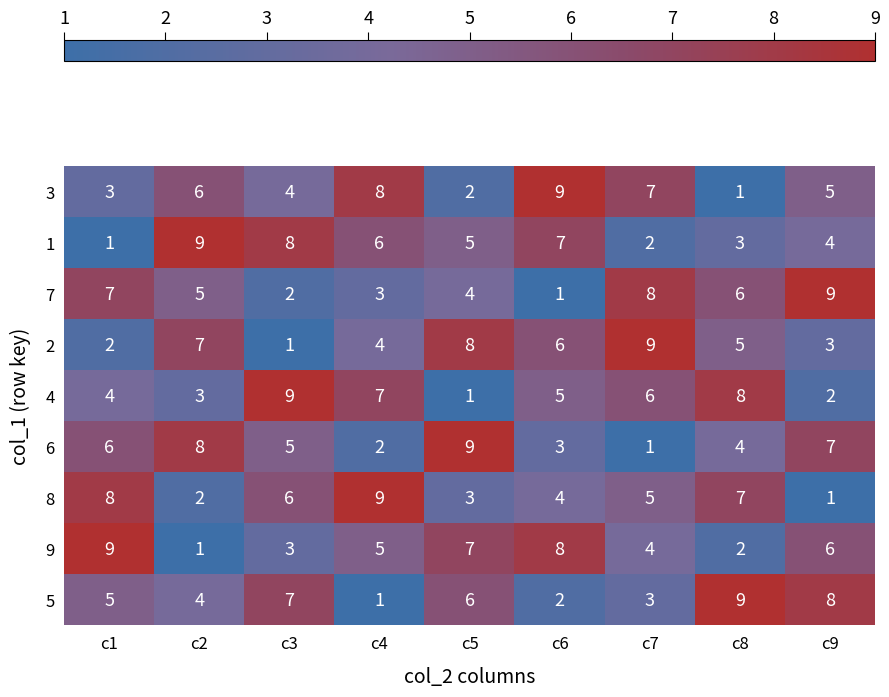

Rank the categories by 4 value from highest to lowest.

c3, c8, c4, c7, c6, c1, c2, c9, c5